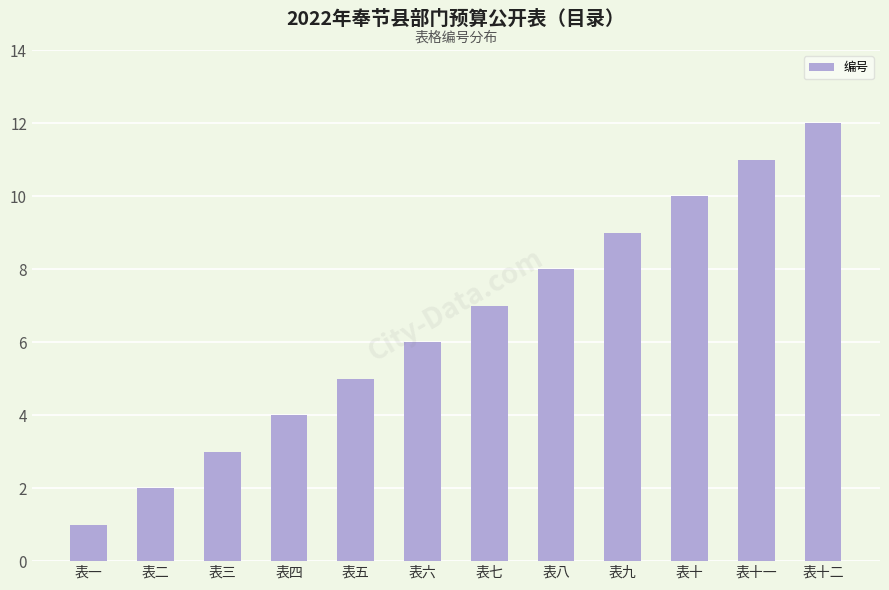

What is the sum of all values?

78